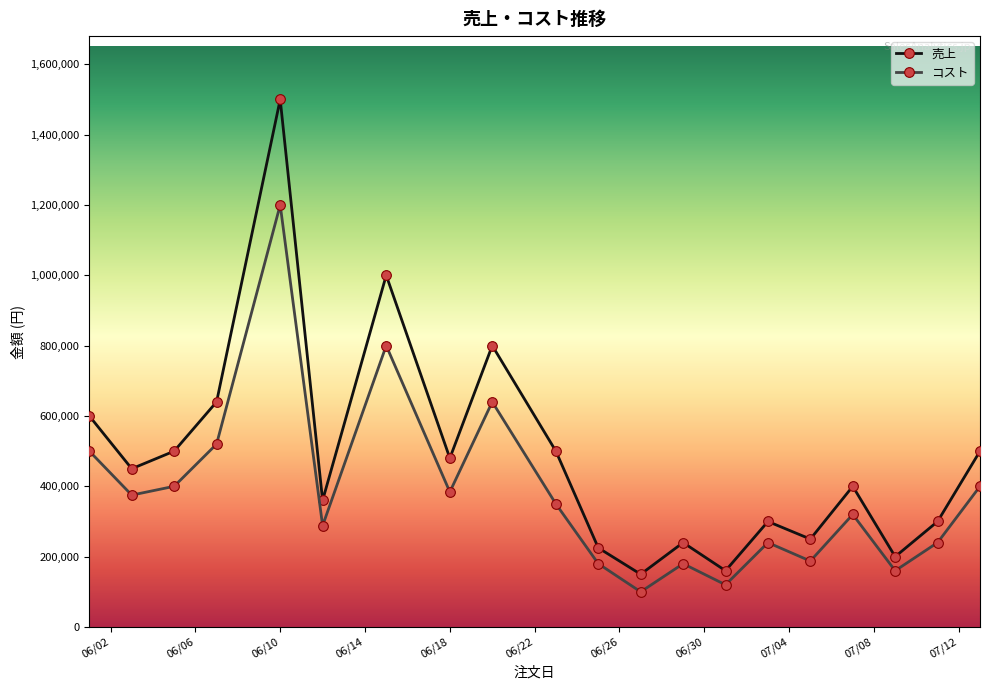

Which series has the largest total across all categories?

売上